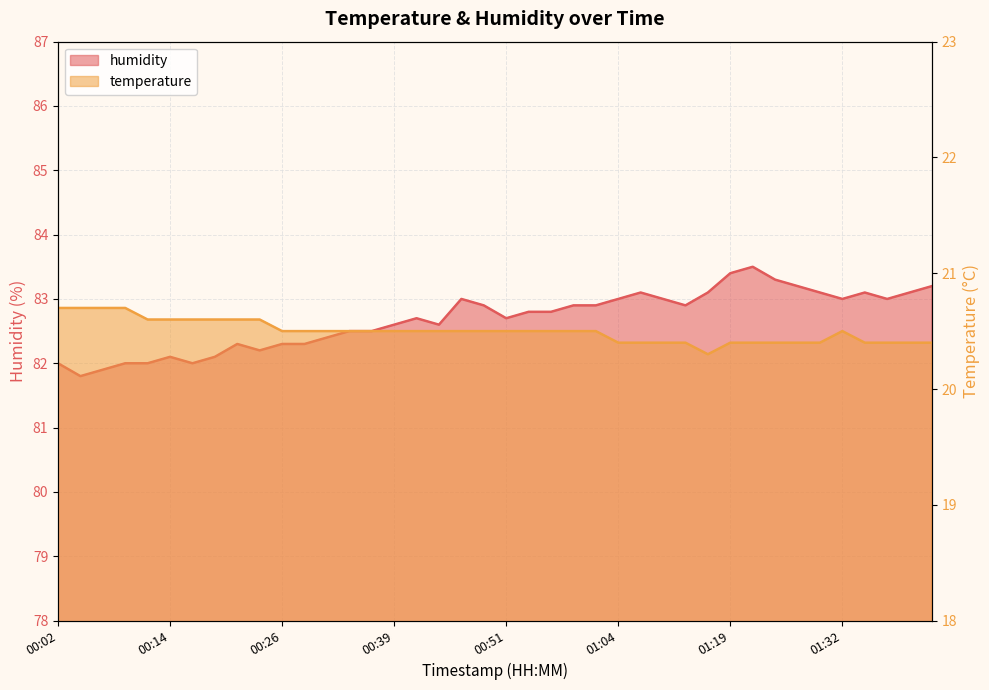

How many lines are shown in the chart?

2